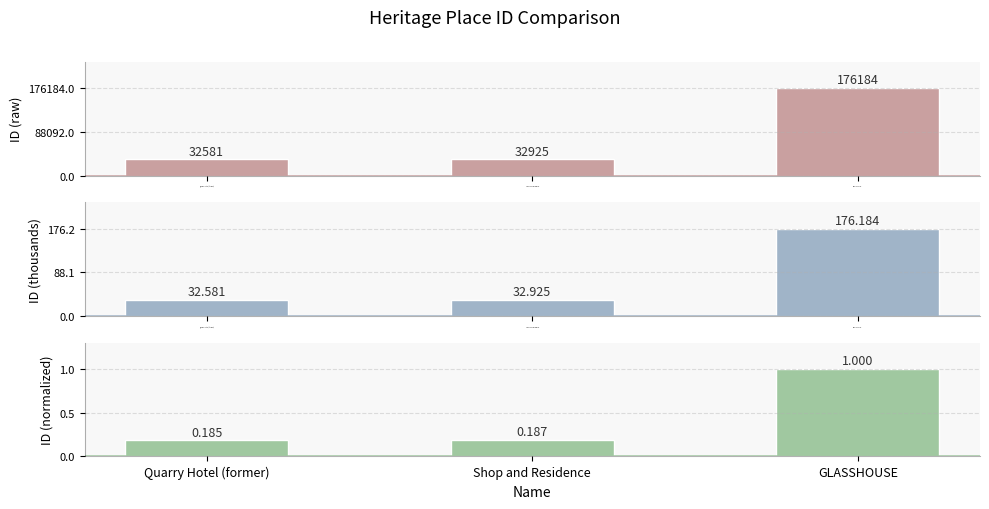

Read the ID (thousands) value at GLASSHOUSE.

176.2